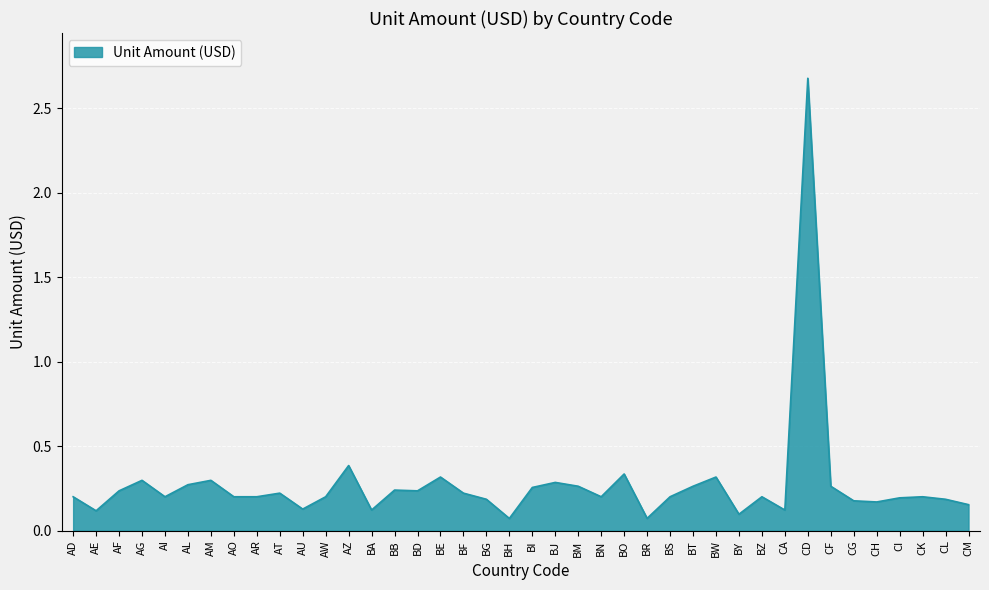

True or false: the data shows 0.0 at CM.

False